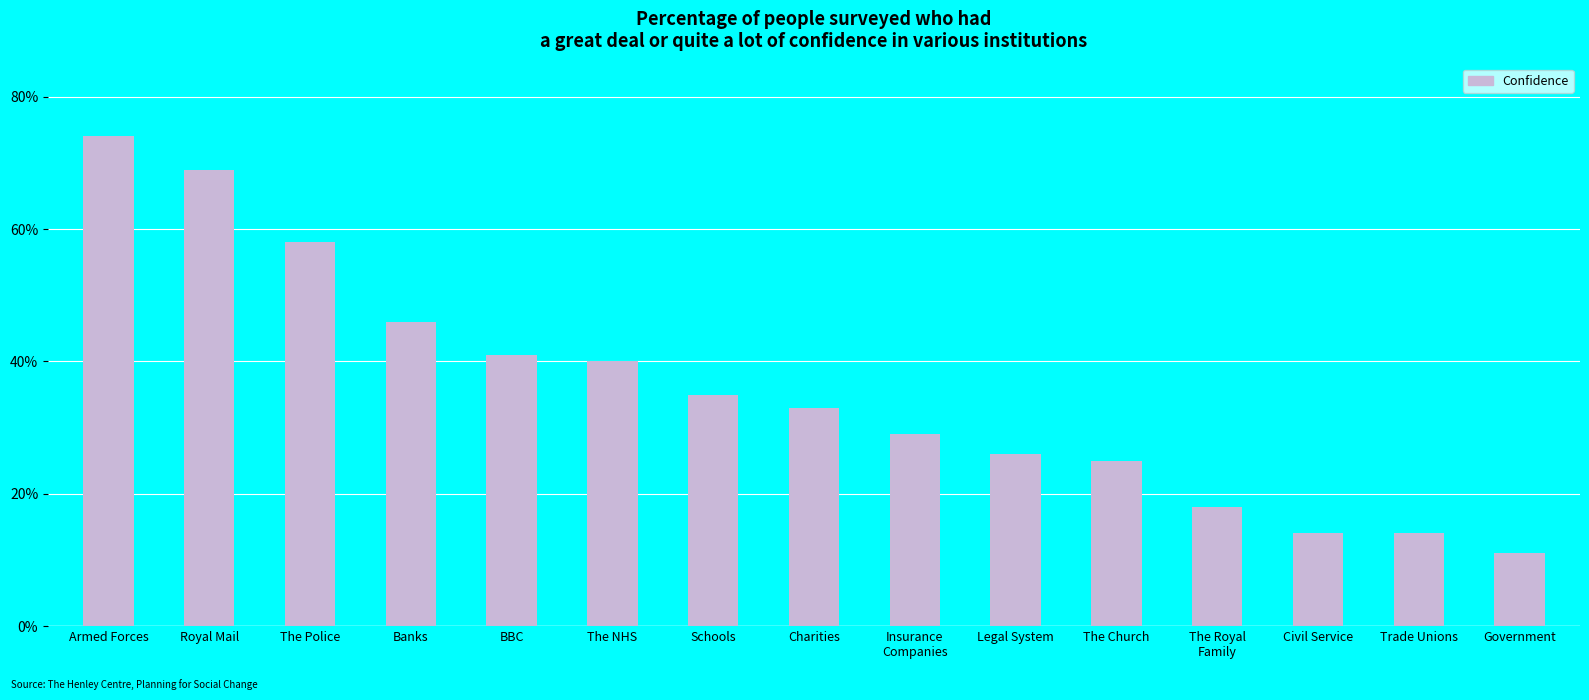

What is the sum of all values?

5.3